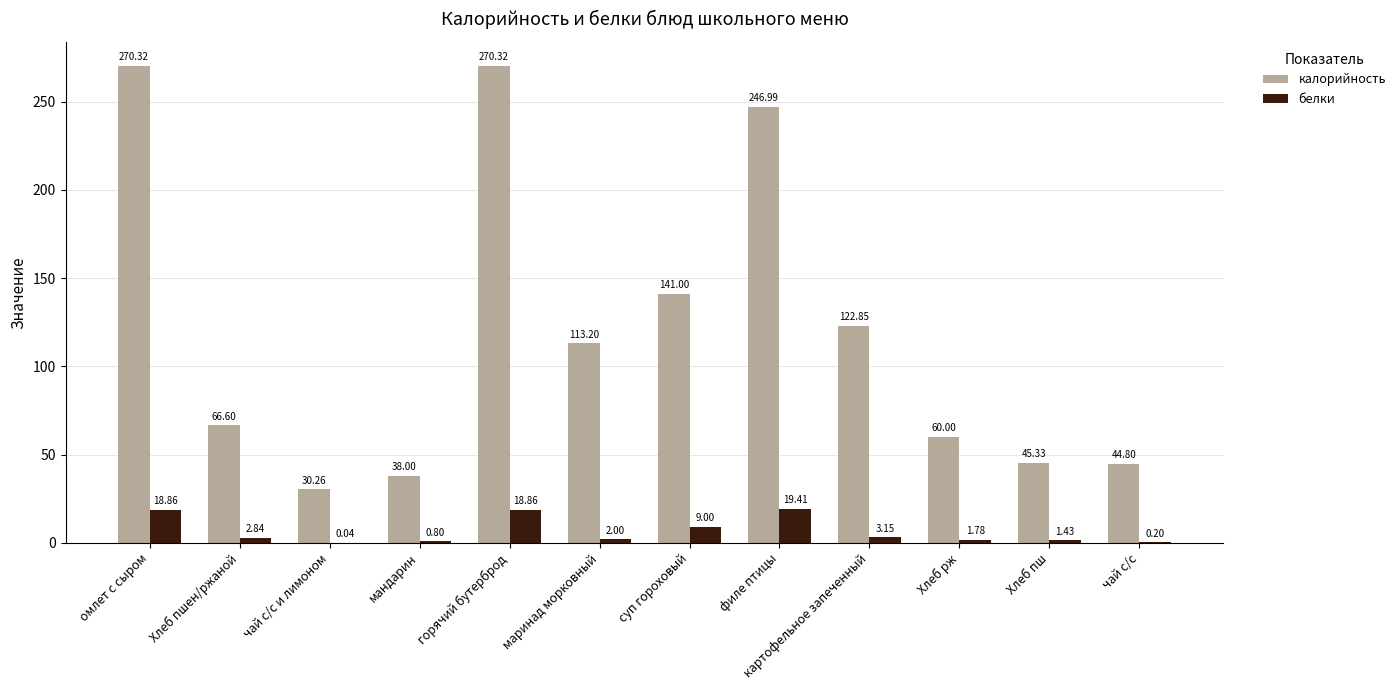

Where is калорийность nearest to the value 150?

суп гороховый